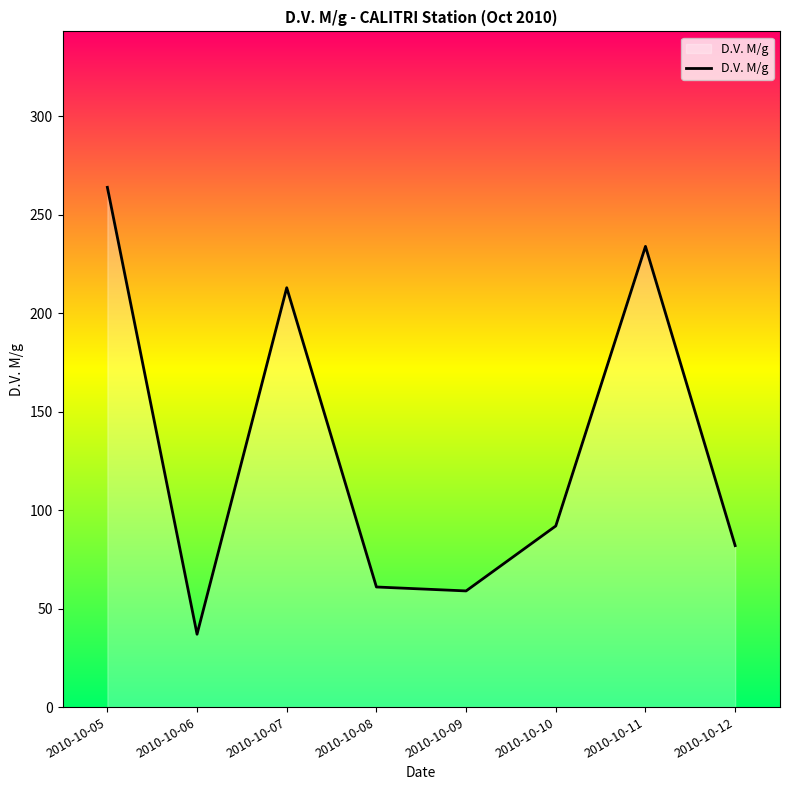

Approximately how many times larger is the value at 2010-10-08 compared to 2010-10-10?

0.7